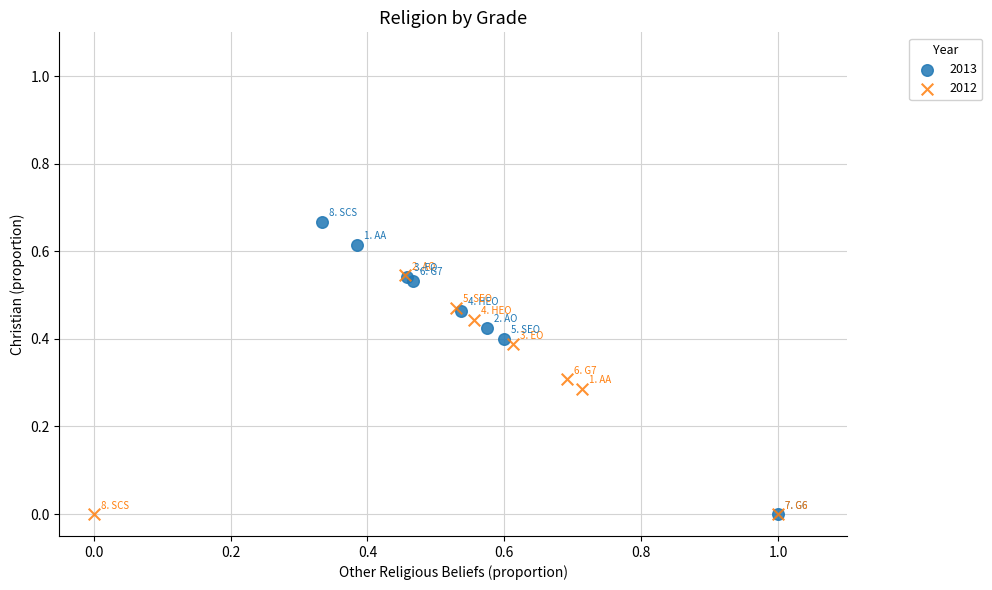

Which series contains the highest Y value?

2013